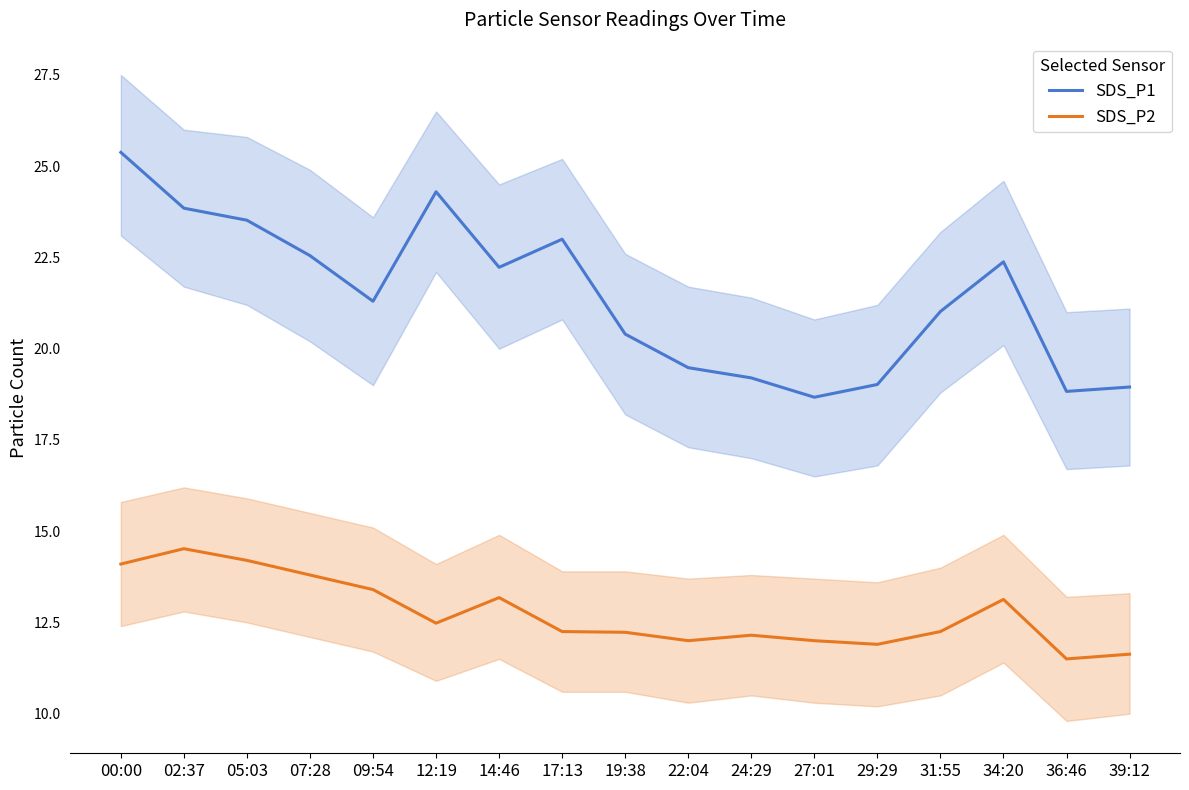

Is the value of SDS_P2 at 05:03 greater than the value of SDS_P1 at 39:12?

No